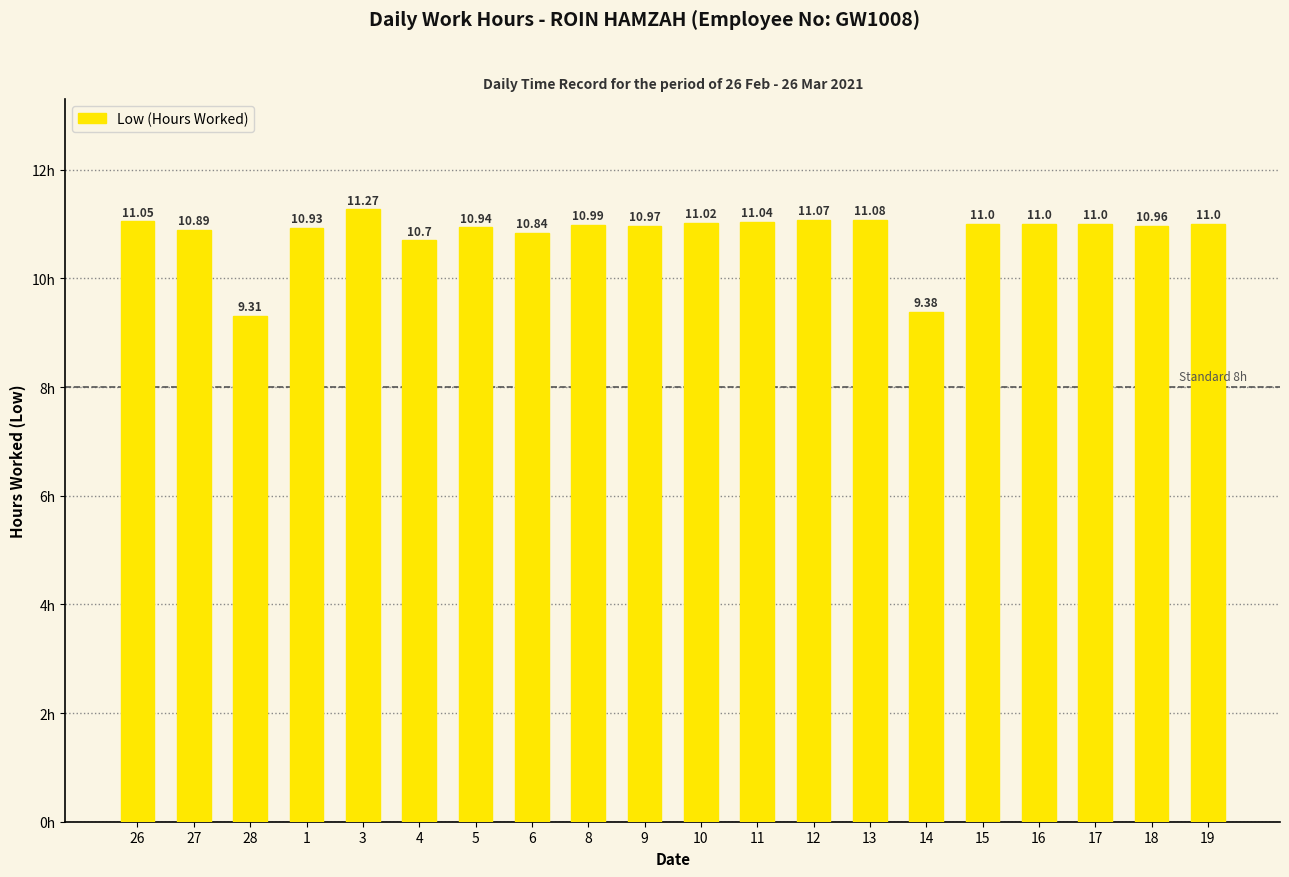

The value at 15 is 11.0. True or false?

True